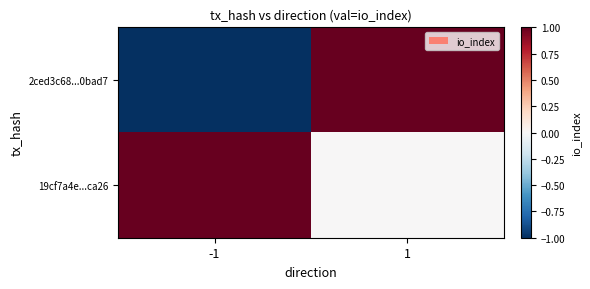

Rank the series at 1 from highest to lowest value.

2ced3c68...0bad7, 19cf7a4e...ca26